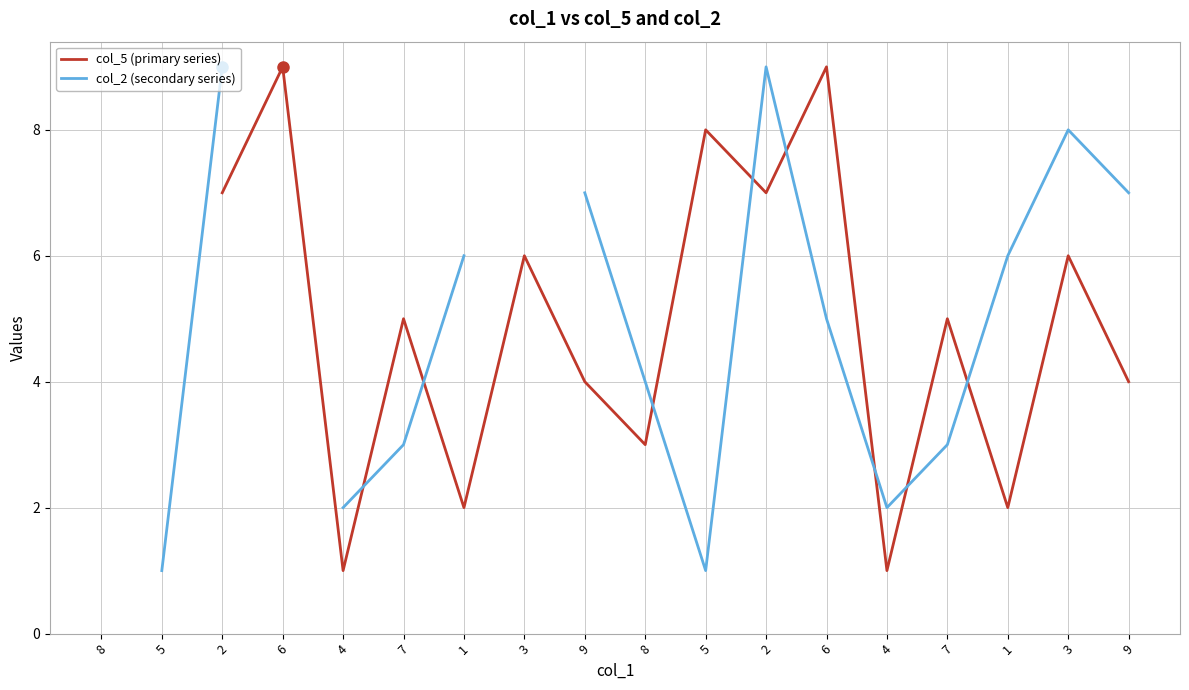

List the series in order of their peak value, highest first.

col_5 (primary series), col_2 (secondary series)